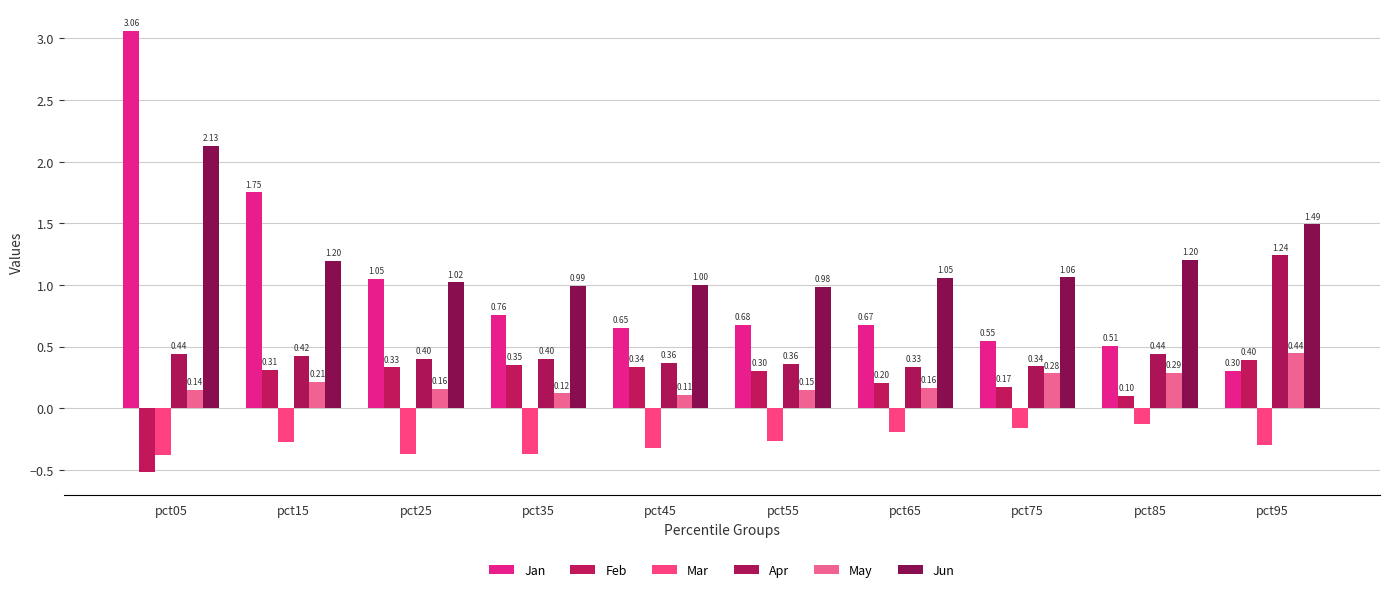

Count the number of data series in this chart.

6